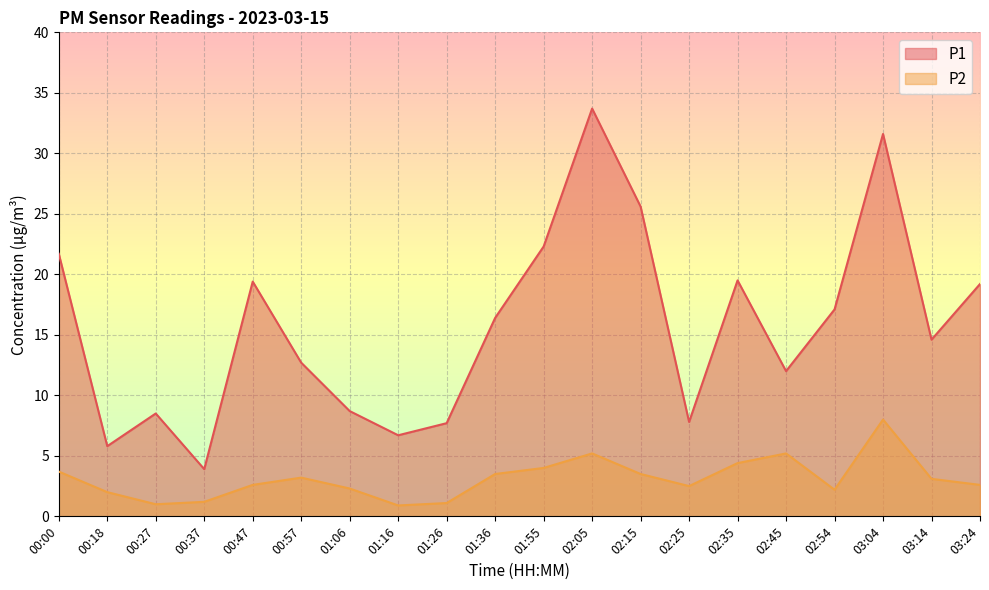

Reading right to left, extract all data points from this chart.

P1: 19.2	14.6	31.6	17.1	12.0	19.5	7.8	25.6	33.7	22.3	16.4	7.7	6.7	8.7	12.7	19.4	3.9	8.5	5.8	21.7
P2: 2.6	3.1	8.0	2.2	5.2	4.4	2.5	3.5	5.2	4.0	3.5	1.1	0.9	2.3	3.2	2.6	1.2	1.0	2.0	3.7